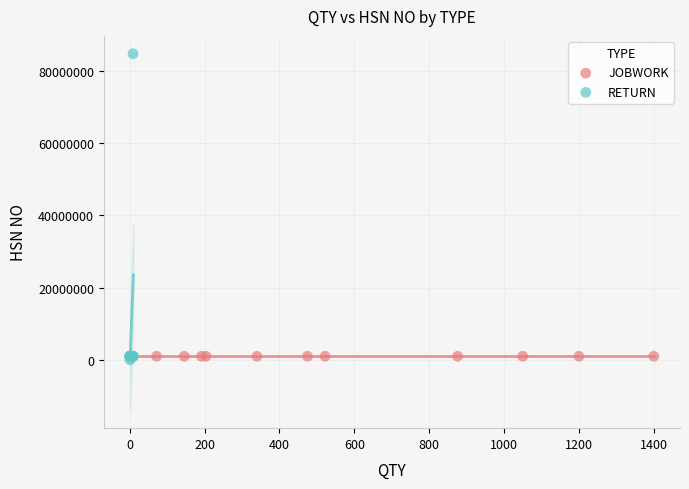

Which series reaches the maximum Y coordinate?

RETURN